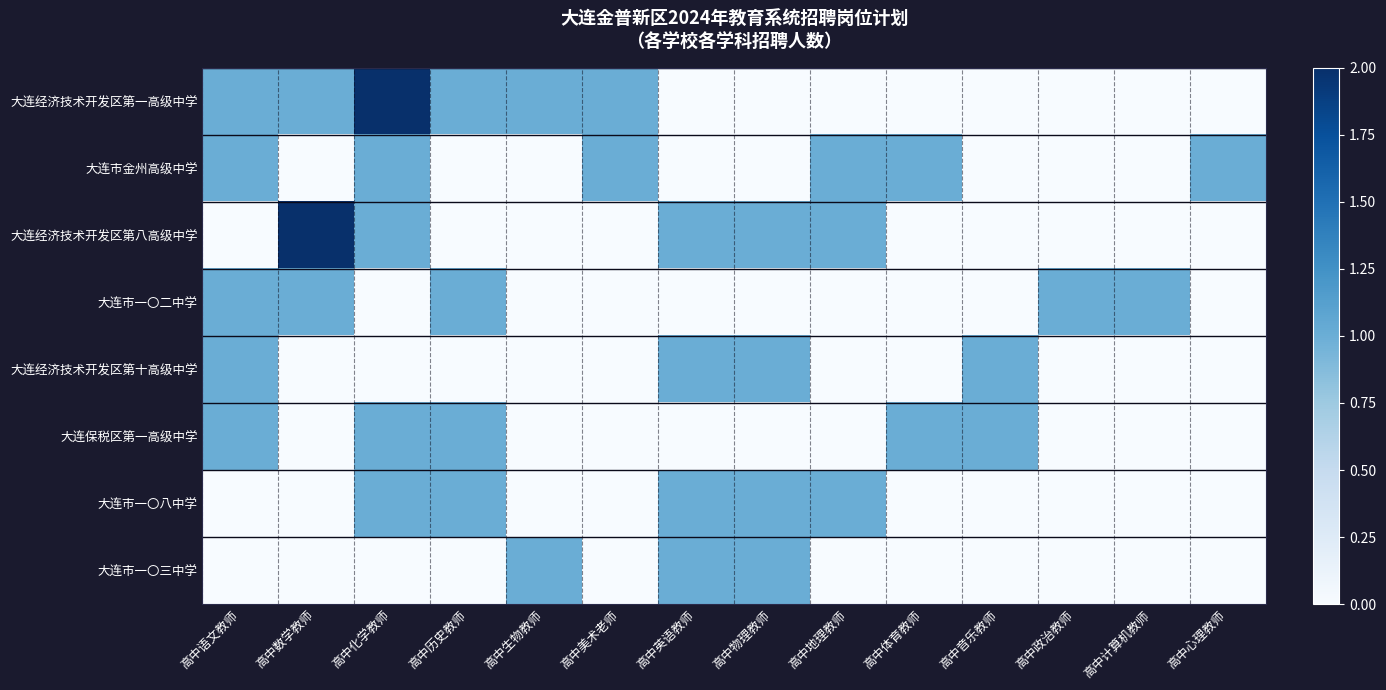

What is the spread (max minus min) of values at 高中美术老师?

1